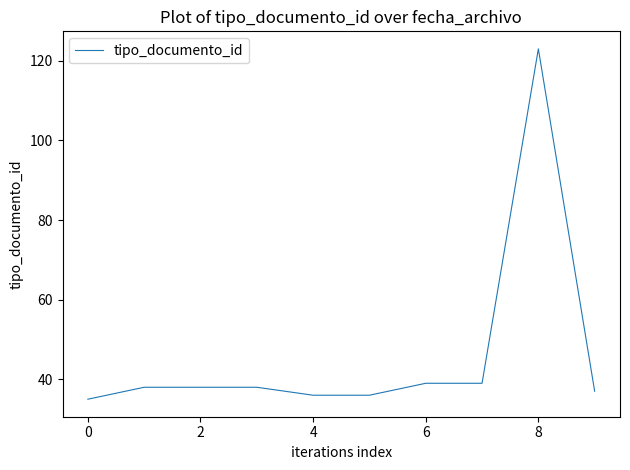

What is the greatest value displayed?

123